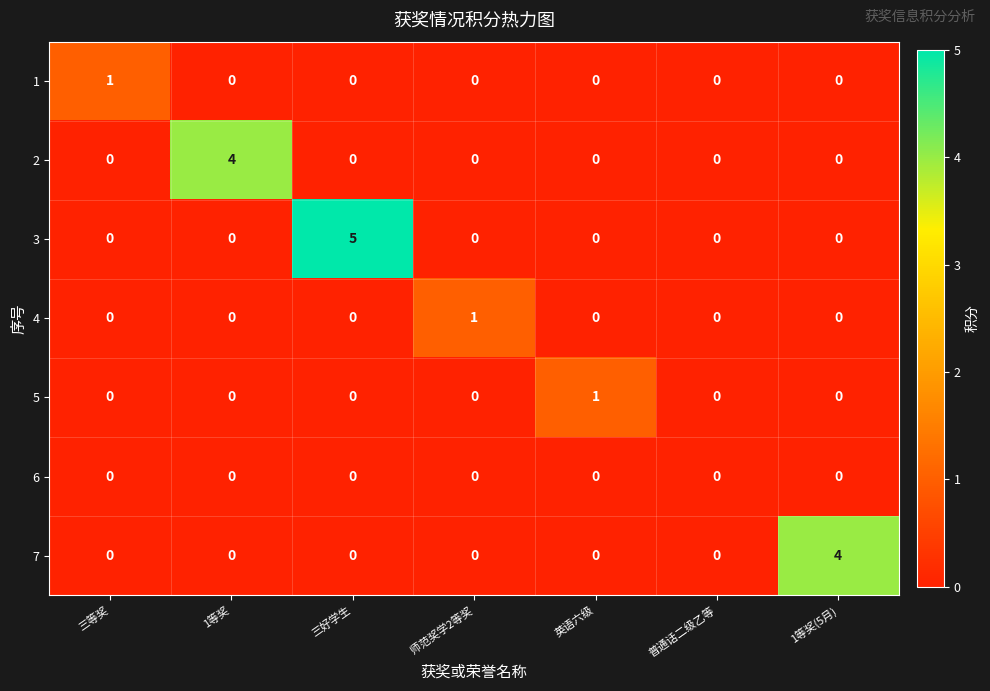

Which series changed the most between 师范奖学2等奖 and 1等奖(5月)?

7